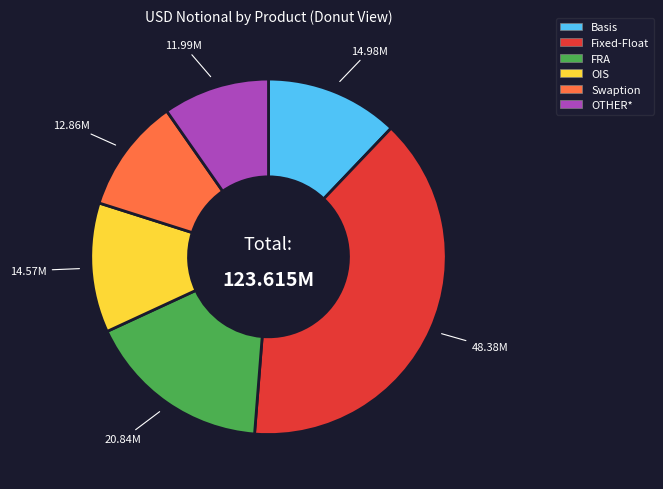

Is FRA the majority of the pie?

No